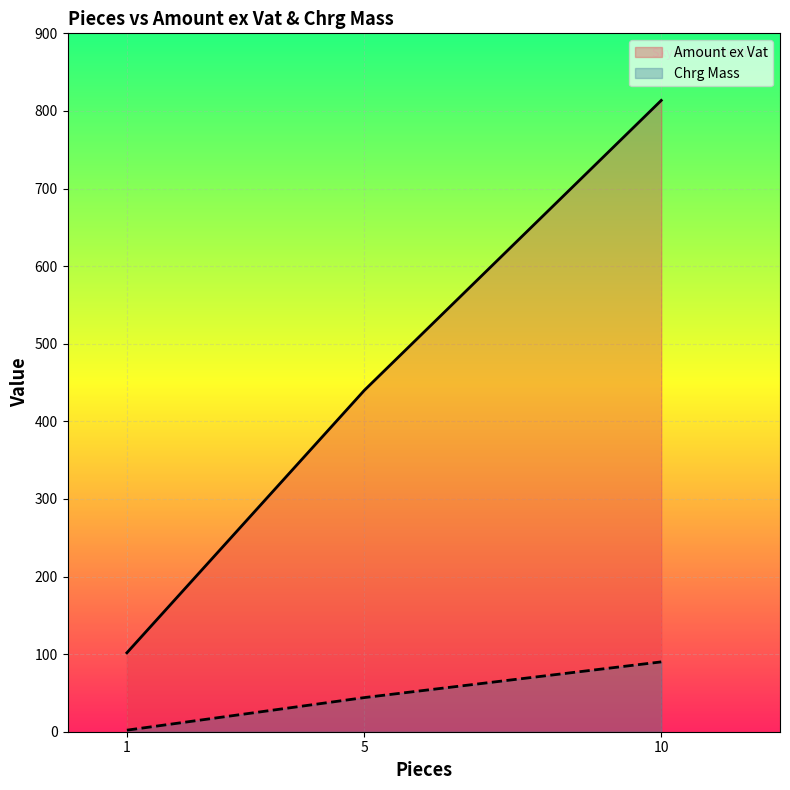

At which category does Amount ex Vat reach its first local peak?

10